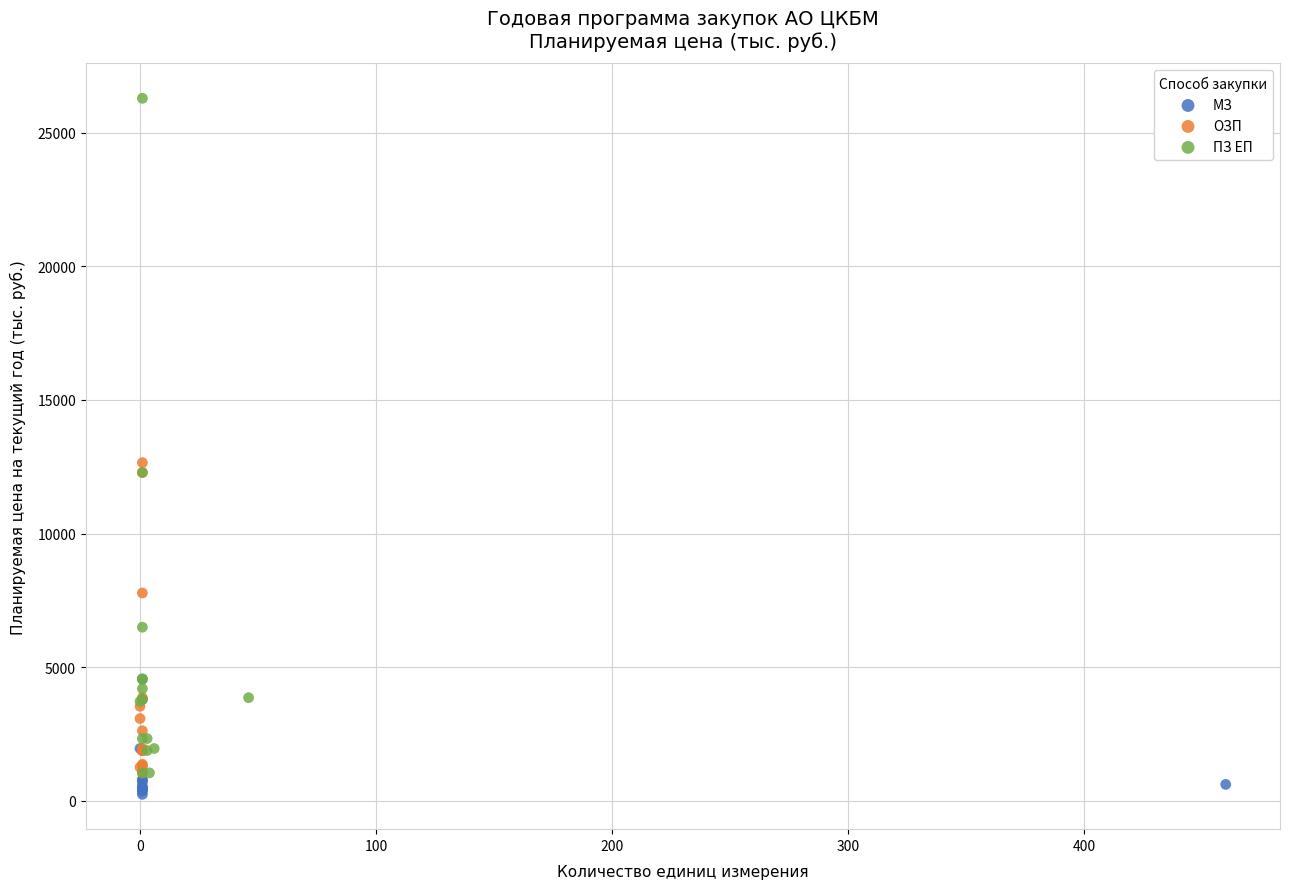

Which series has the largest Y range (max minus min)?

ПЗ ЕП